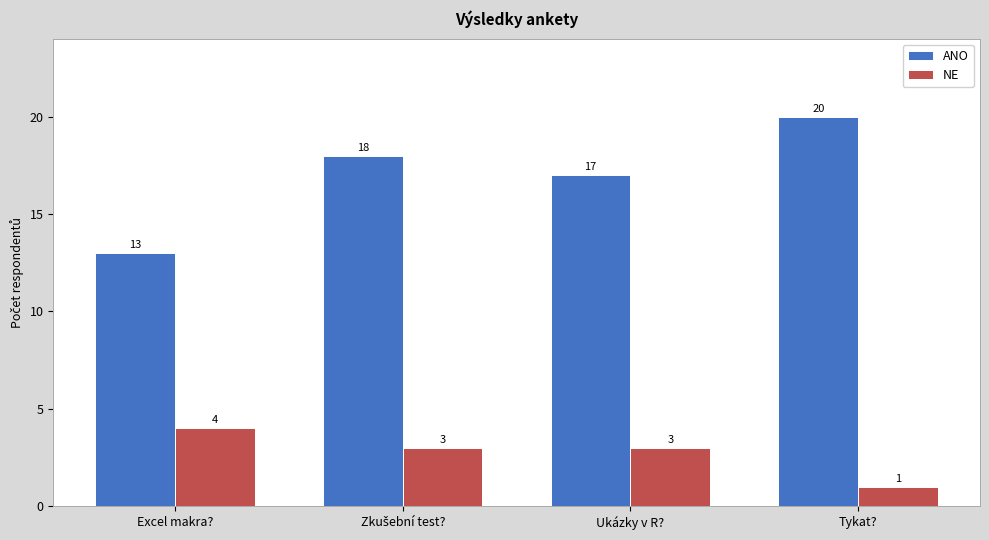

What is the label of the 1st bar from the left?

Excel makra?